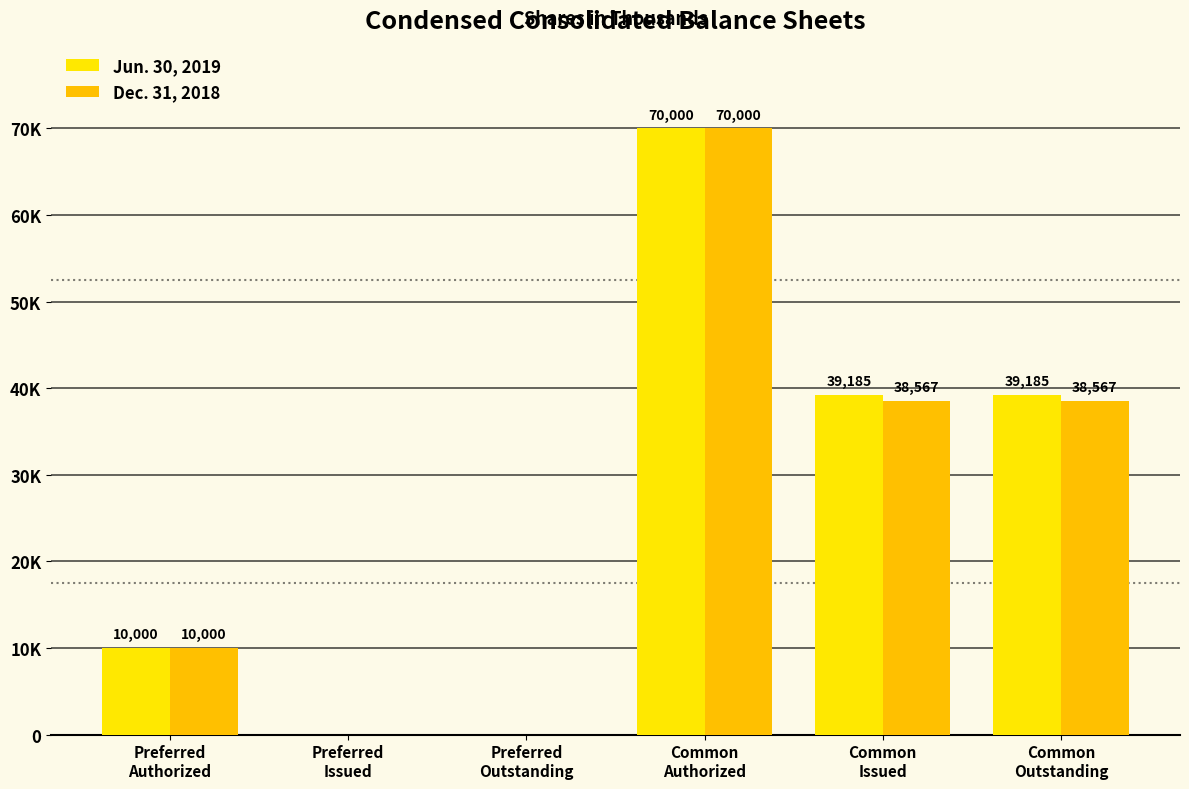

What are all the series names shown in the legend?

Jun. 30, 2019, Dec. 31, 2018